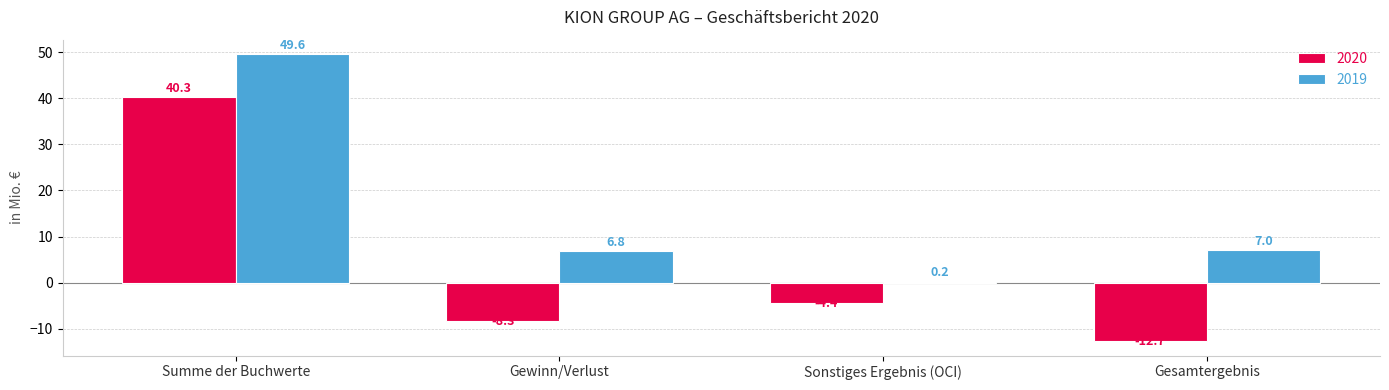

What is the highest value of the 2019 series?

49.6